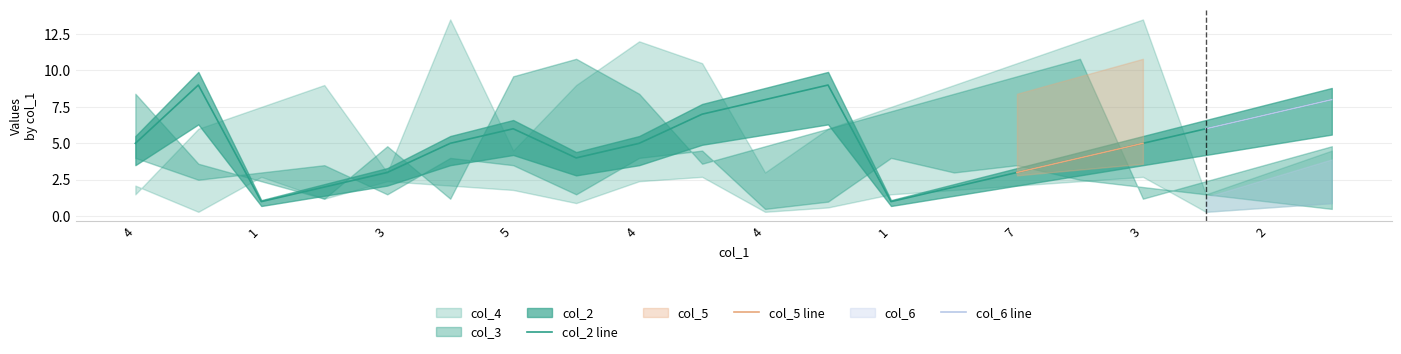

What is the difference between the highest and lowest values at 8?

8